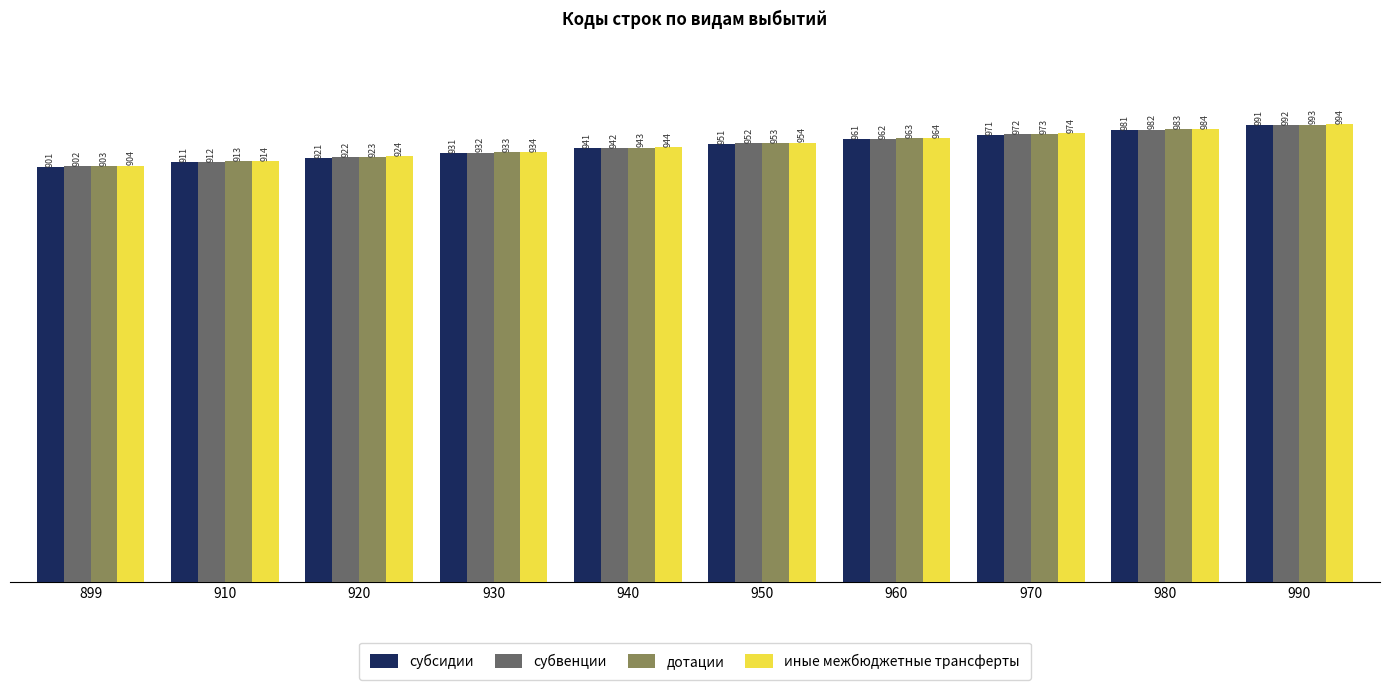

Reading right to left, what are all the values shown in this chart?

субсидии: 990=991	980=981	970=971	960=961	950=951	940=941	930=931	920=921	910=911	899=901
субвенции: 990=992	980=982	970=972	960=962	950=952	940=942	930=932	920=922	910=912	899=902
дотации: 990=993	980=983	970=973	960=963	950=953	940=943	930=933	920=923	910=913	899=903
иные межбюджетные трансферты: 990=994	980=984	970=974	960=964	950=954	940=944	930=934	920=924	910=914	899=904